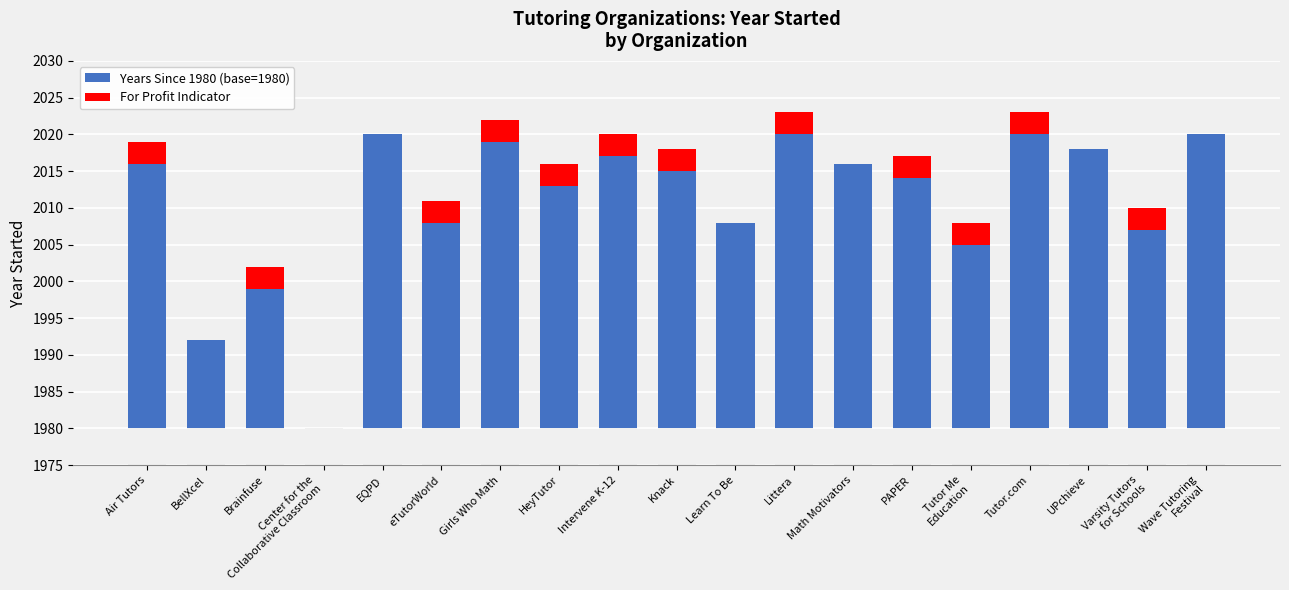

Between Varsity Tutors
for Schools and Wave Tutoring
Festival, which is larger?

Wave Tutoring
Festival